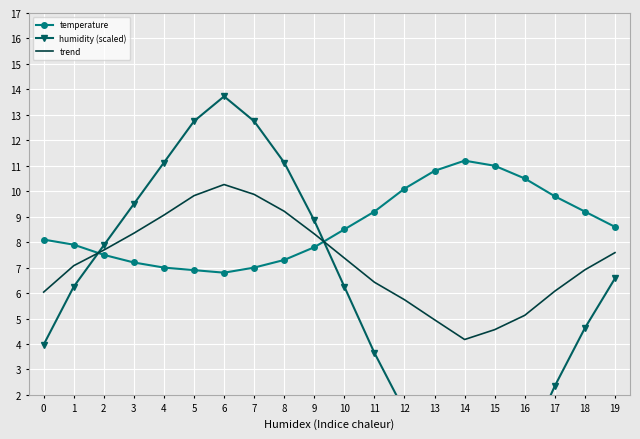

What is the difference between the second highest and second lowest values in the trend series?

5.3